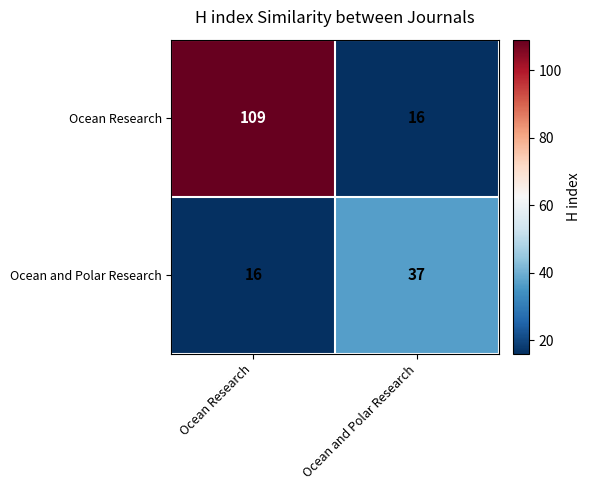

What is the sum of the Ocean Research values at Ocean Research and Ocean and Polar Research?

125